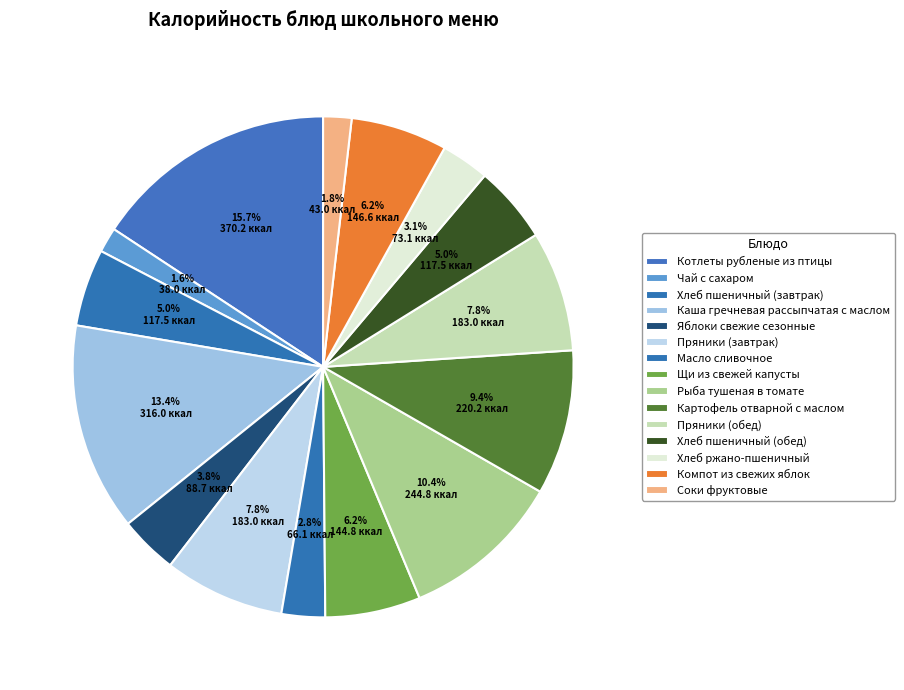

Does any single category account for the majority?

No